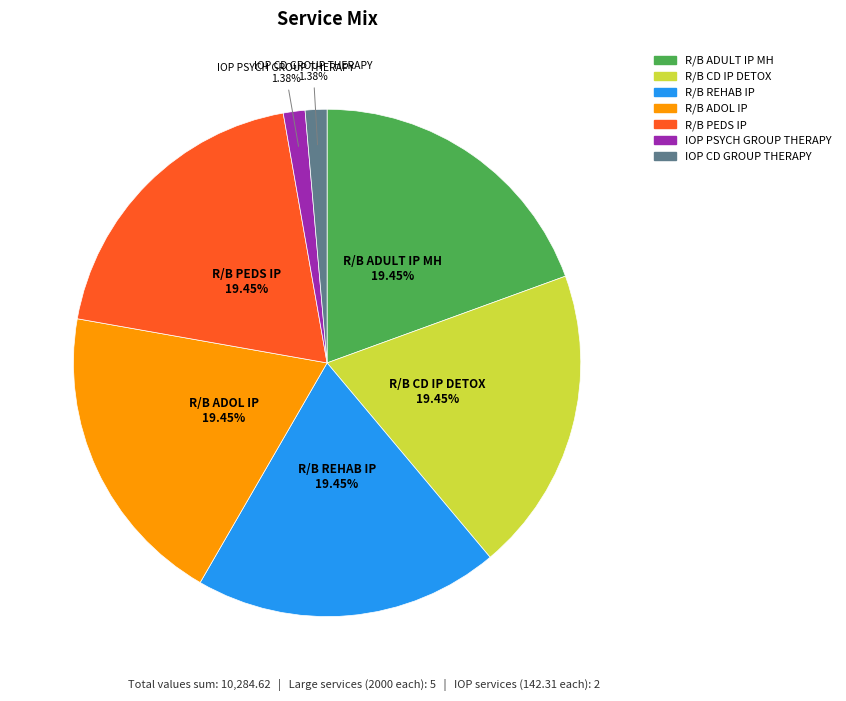

Does R/B ADULT IP MH represent more than half of the total?

No